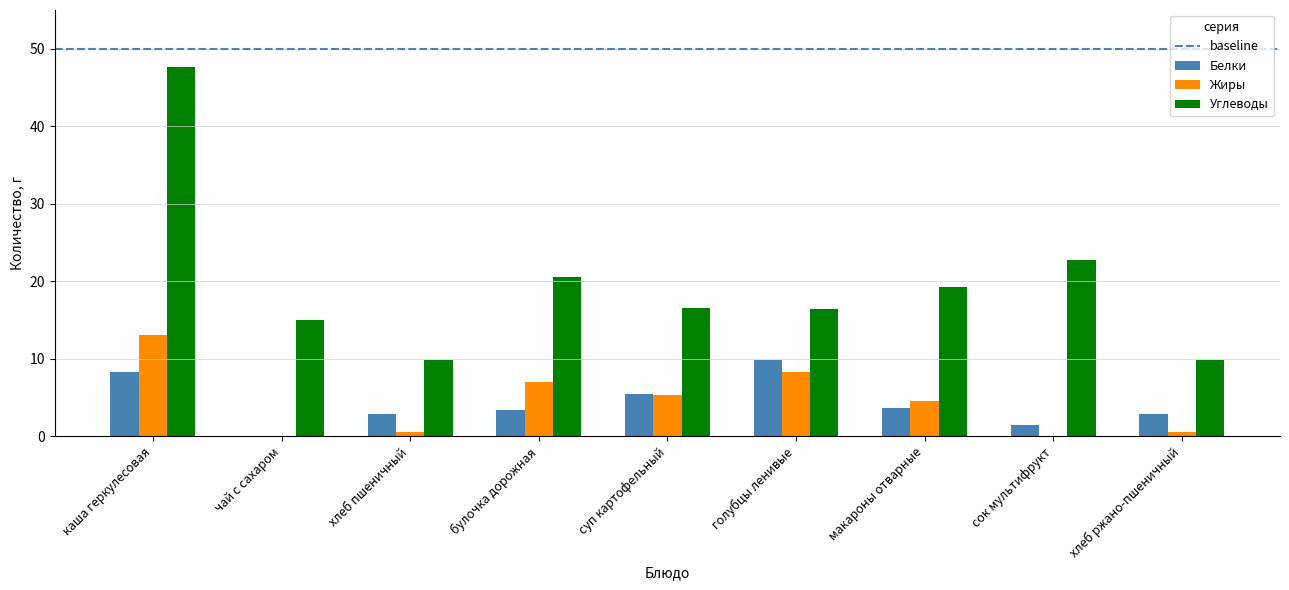

What is the sum of all Белки values?

38.0